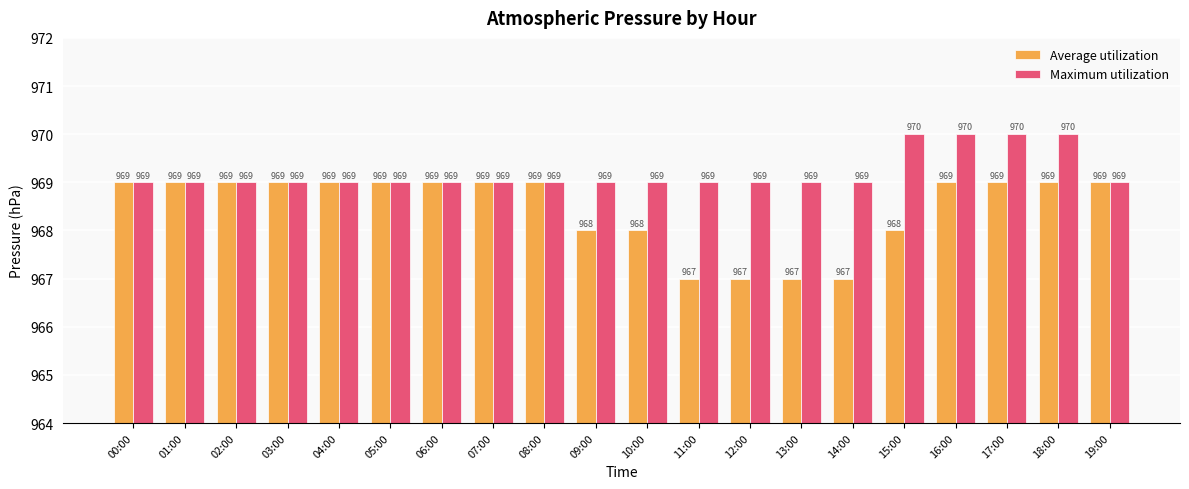

Reading right to left, list all the values displayed in this chart.

Average utilization: 969	969	969	969	968	967	967	967	967	968	968	969	969	969	969	969	969	969	969	969
Maximum utilization: 969	970	970	970	970	969	969	969	969	969	969	969	969	969	969	969	969	969	969	969